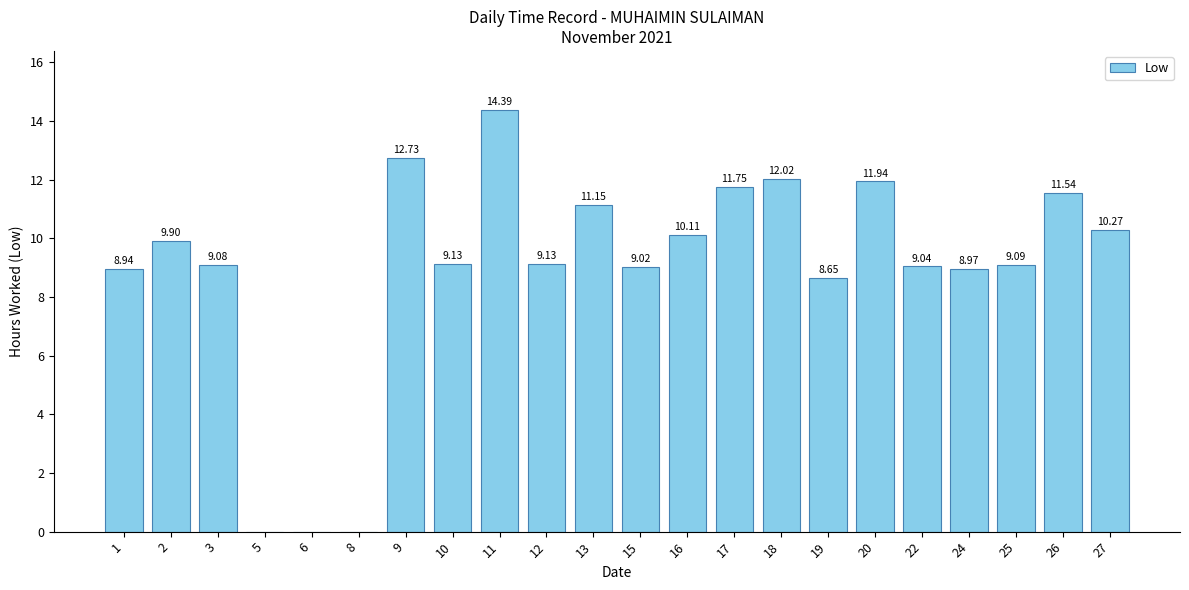

What is the change in value from 1 to 13?

+2.2